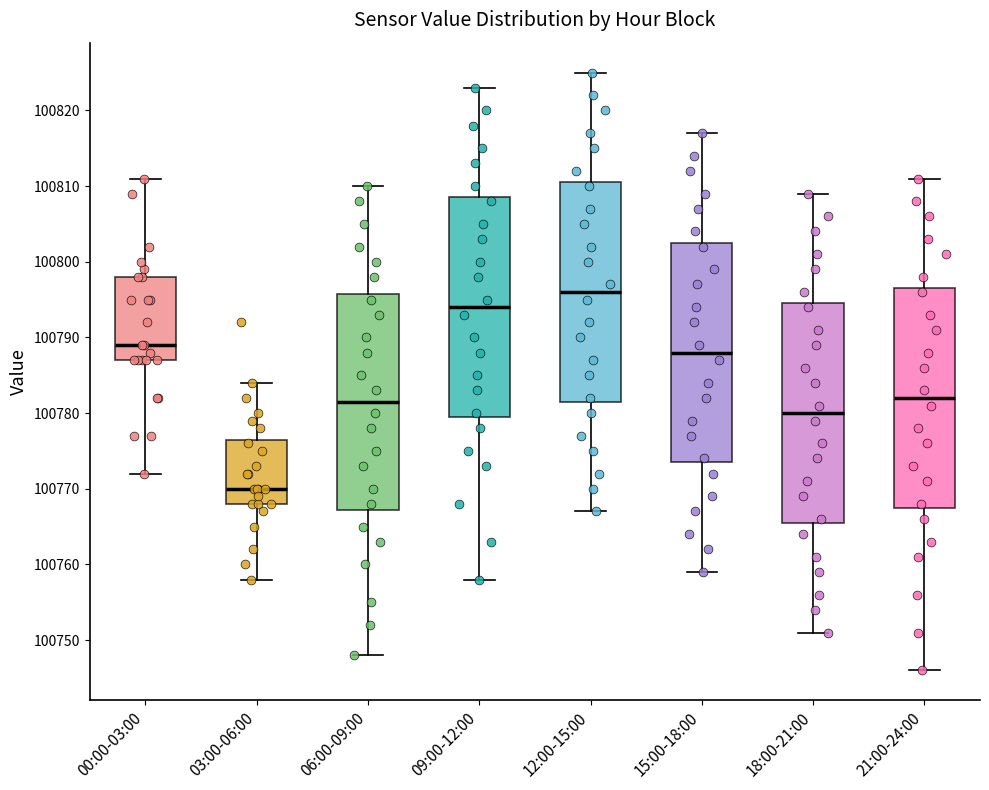

Reading left to right, read every box against the y-axis: the position of its median line, the range the box covers, and the ends of its whiskers. The values are not printed on the chart, so give them approximately, as read against the axis.

00:00-03:00: median 100789, box 100787 to 100798, whiskers 100772 to 100811
03:00-06:00: median 100770, box 100768 to 100777, whiskers 100758 to 100784
06:00-09:00: median 100782, box 100767 to 100796, whiskers 100748 to 100810
09:00-12:00: median 100794, box 100780 to 100809, whiskers 100758 to 100823
12:00-15:00: median 100796, box 100782 to 100811, whiskers 100767 to 100825
15:00-18:00: median 100788, box 100774 to 100803, whiskers 100759 to 100817
18:00-21:00: median 100780, box 100766 to 100795, whiskers 100751 to 100809
21:00-24:00: median 100782, box 100768 to 100797, whiskers 100746 to 100811